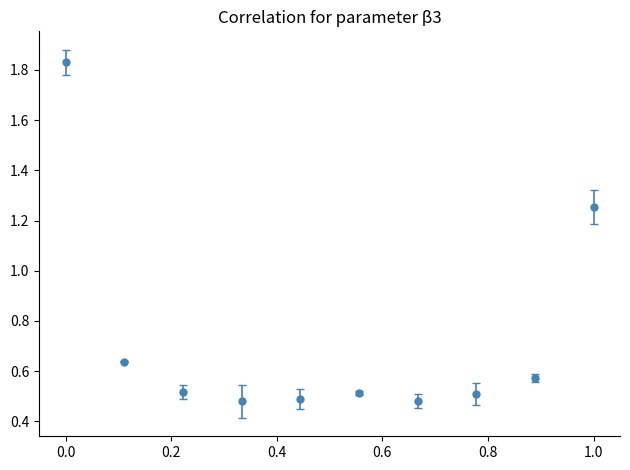

What is the difference between the second highest and minimum values?

0.8